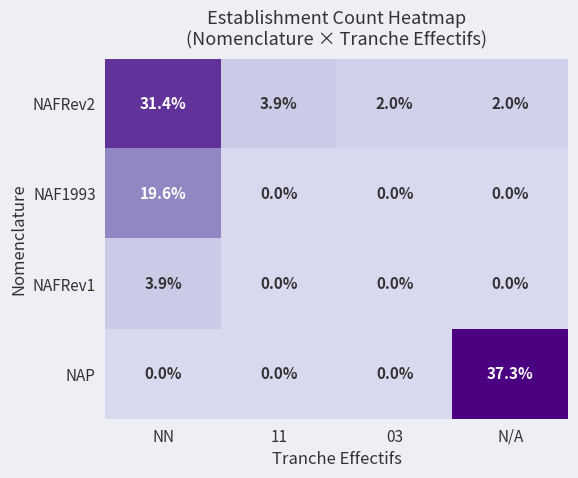

What is the total value across all series at N/A?

39.3